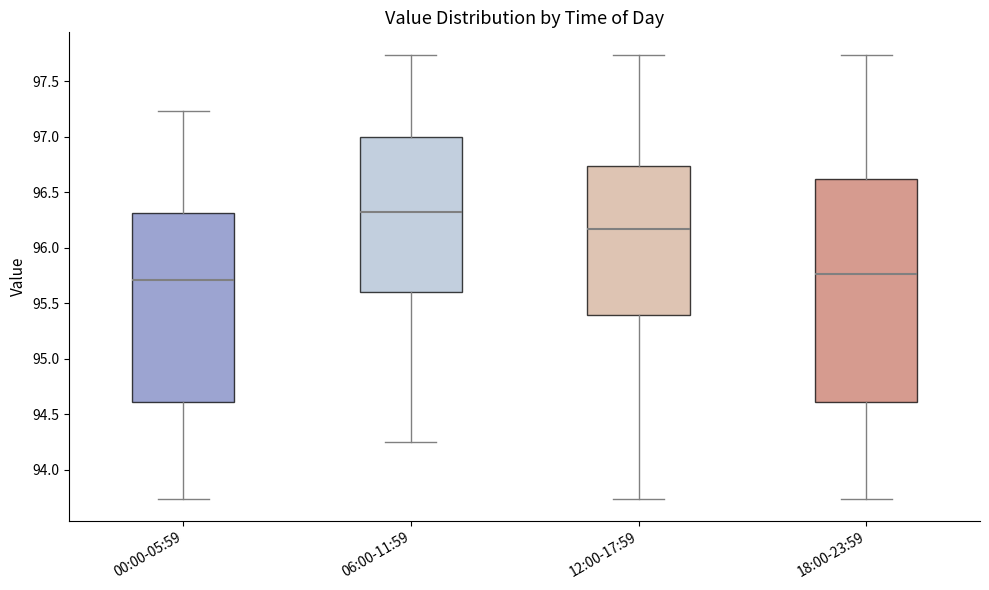

Which box is the tallest, from its lower edge to its upper edge?

18:00-23:59